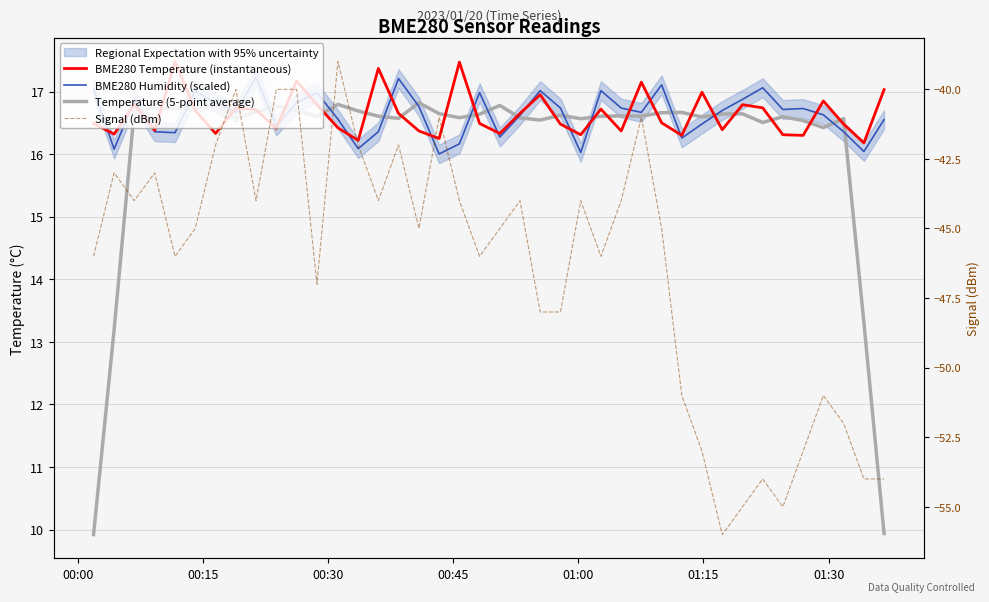

Which series has the largest total across all categories?

BME280 Humidity (scaled)